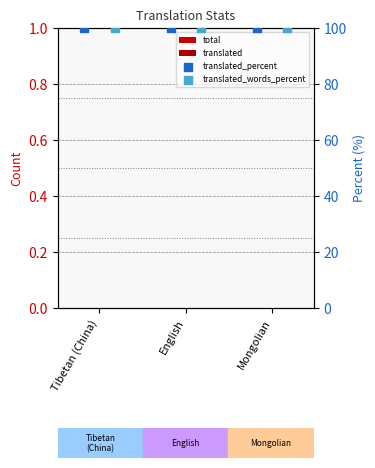

What are all the series names shown in the legend?

total, translated, translated_percent, translated_words_percent